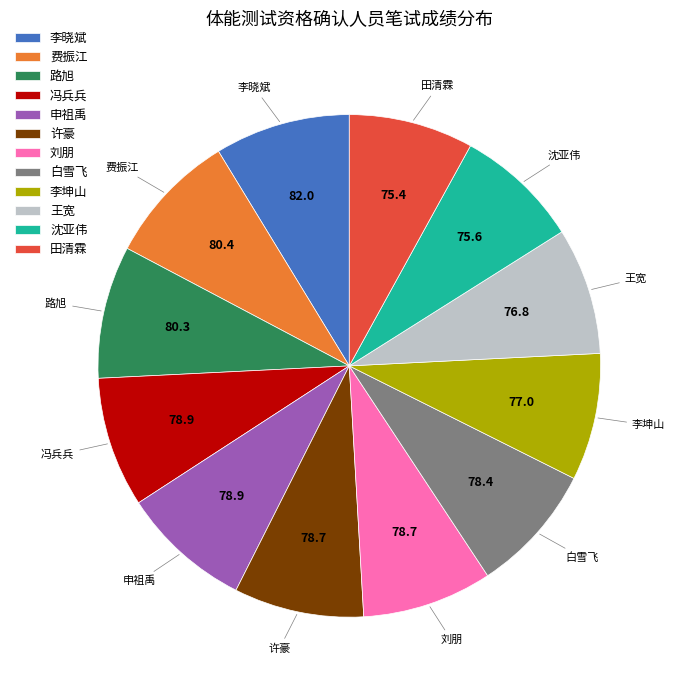

Does any single category account for the majority?

No